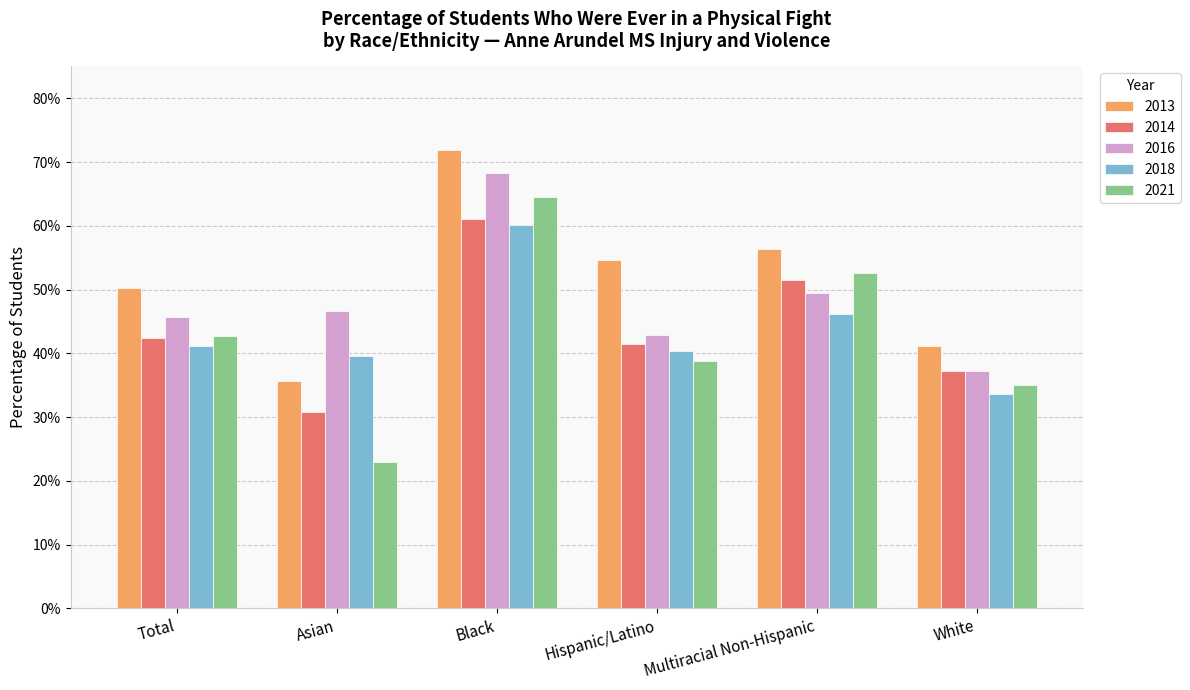

What position from the right is Total?

6